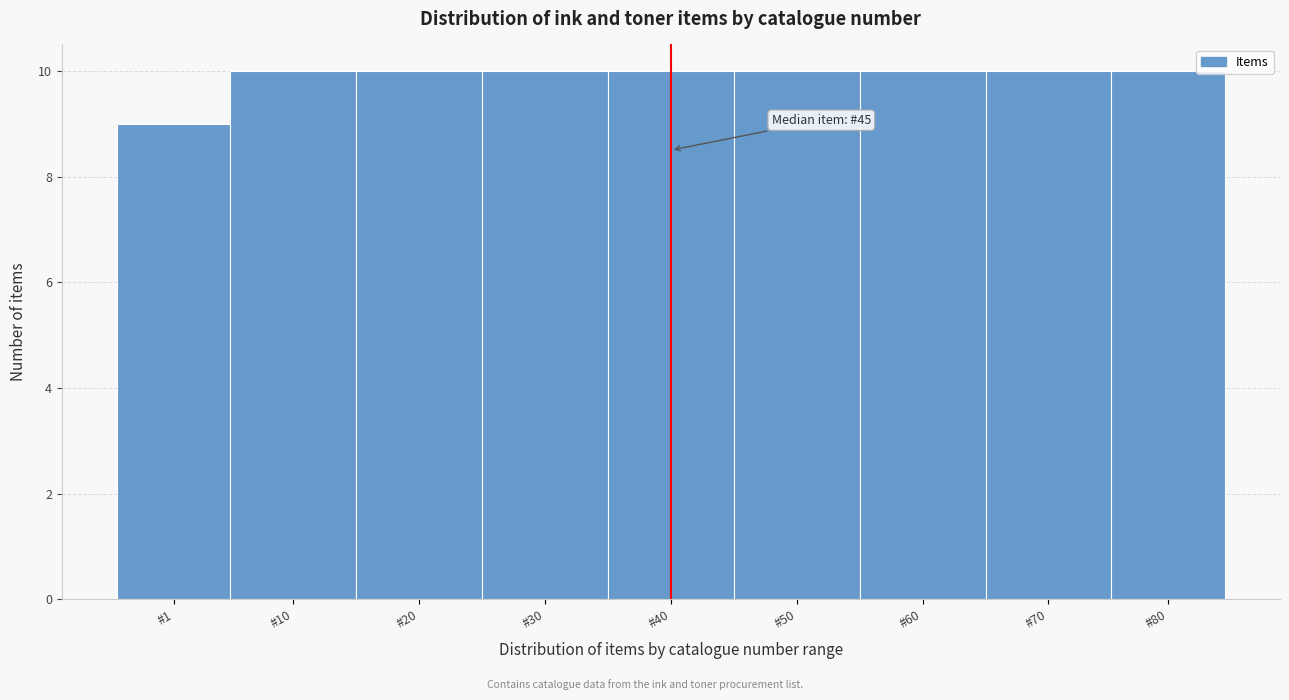

Reading left to right, list all the values displayed in this chart.

9	10	10	10	10	10	10	10	10